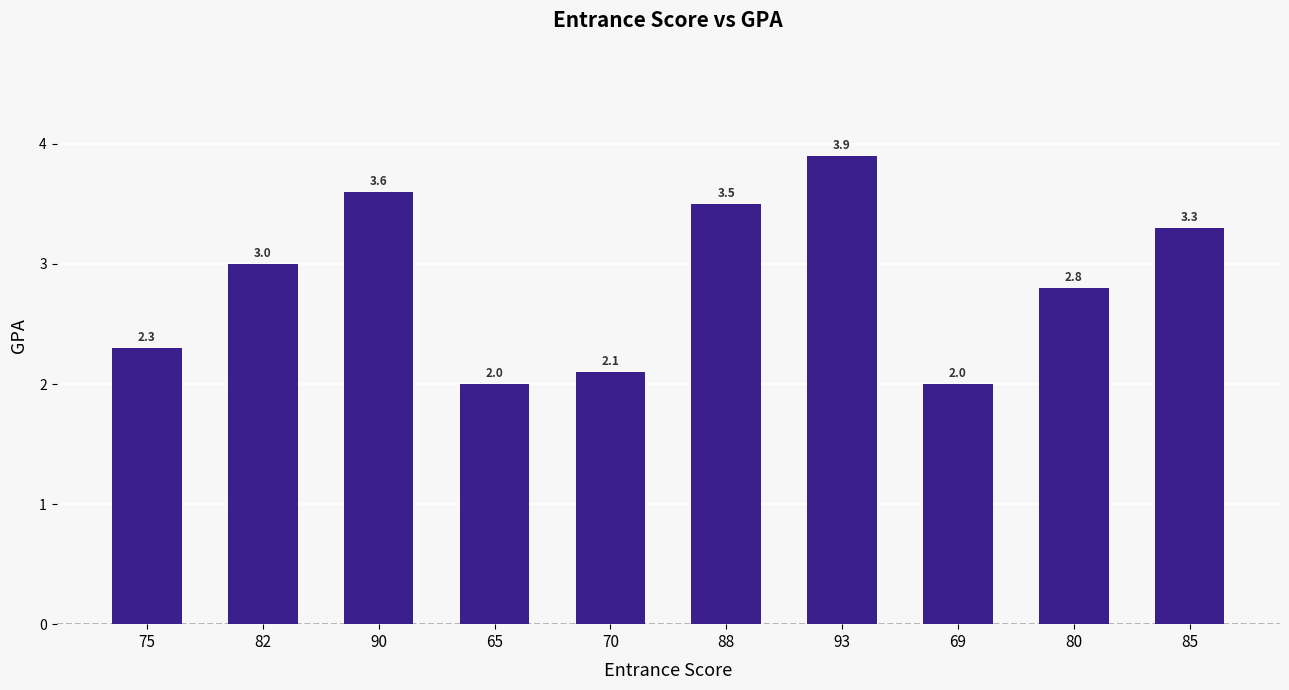

Between 90 and 70, which is larger?

90